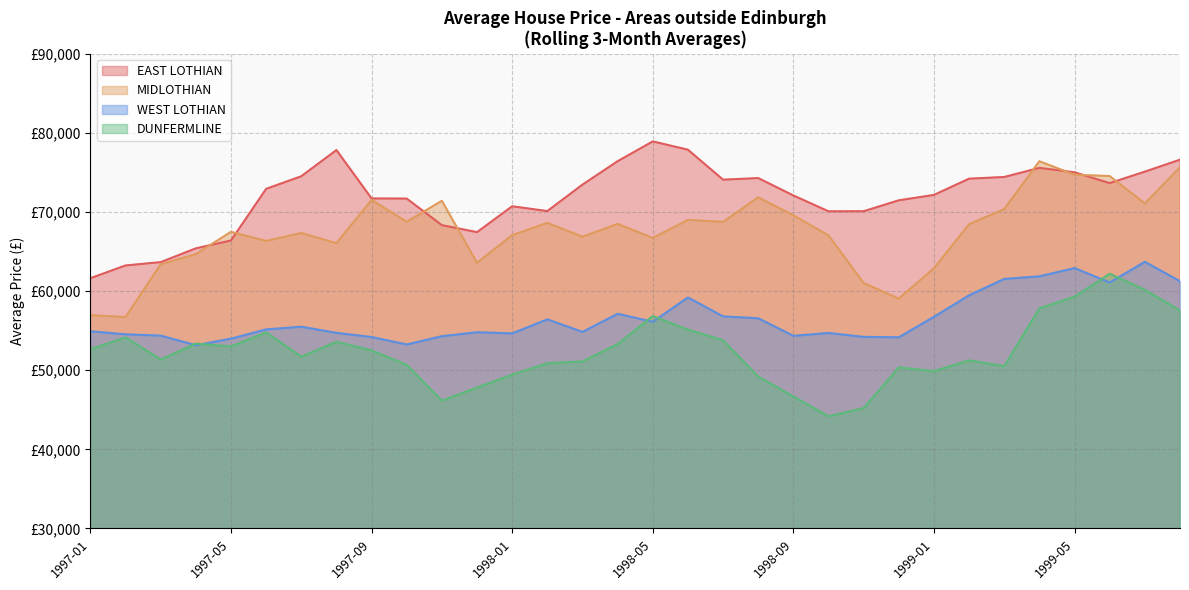

True or false: WEST LOTHIAN and MIDLOTHIAN cross at least once.

False